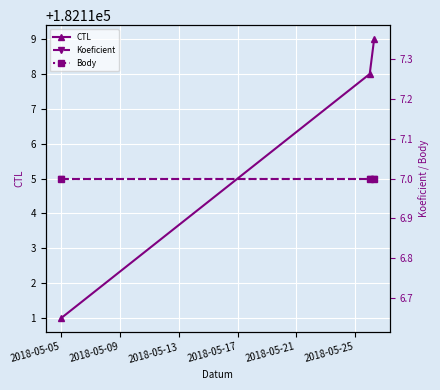

What is the approximate value of Body at 2018-05-05?

7